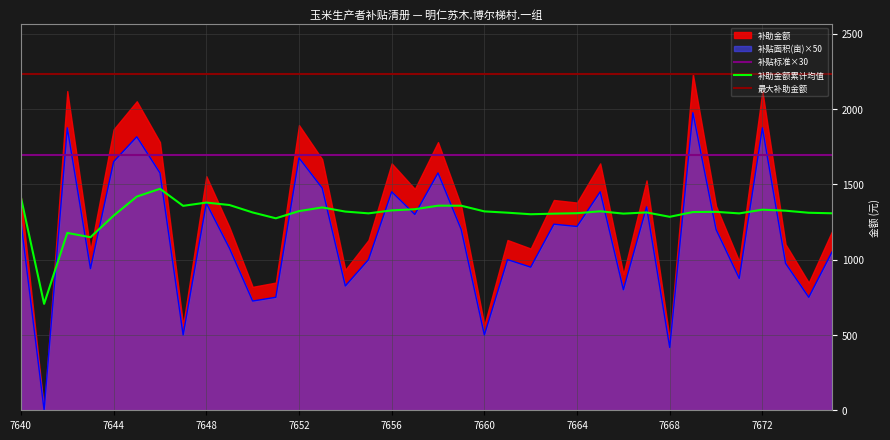

Does the chart display data point markers on the line(s)?

No